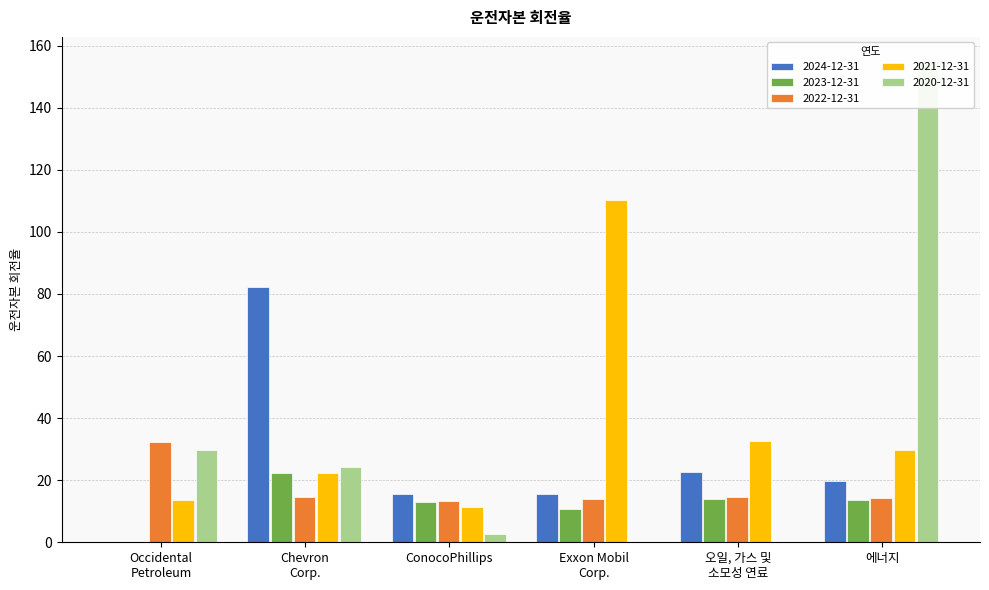

At which category is the sum across all series the highest?

에너지